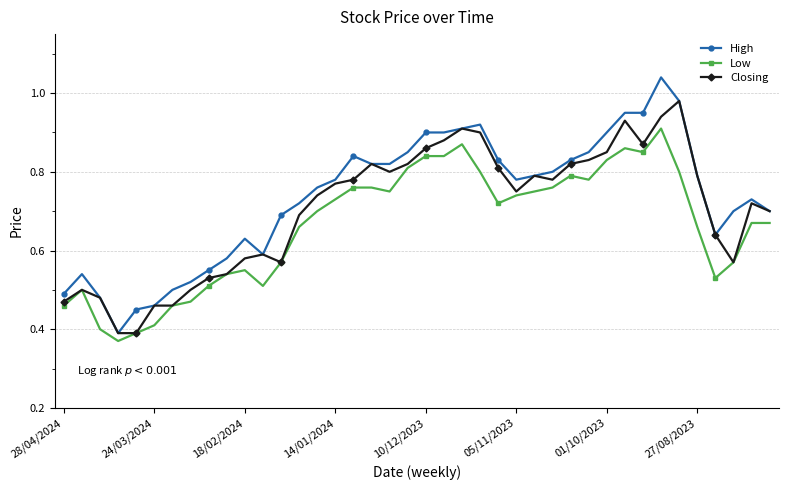

True or false: Low and High intersect in this chart.

False